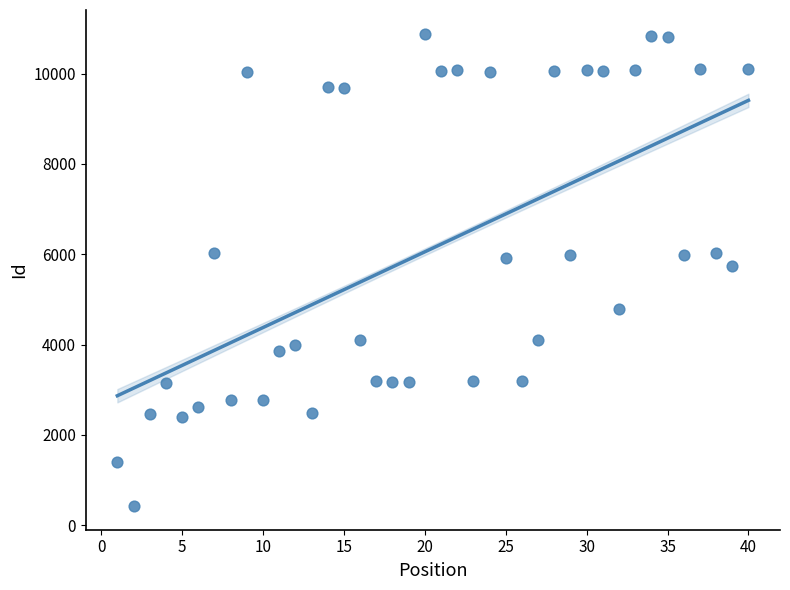

What is the range of X values (max minus min)?

39